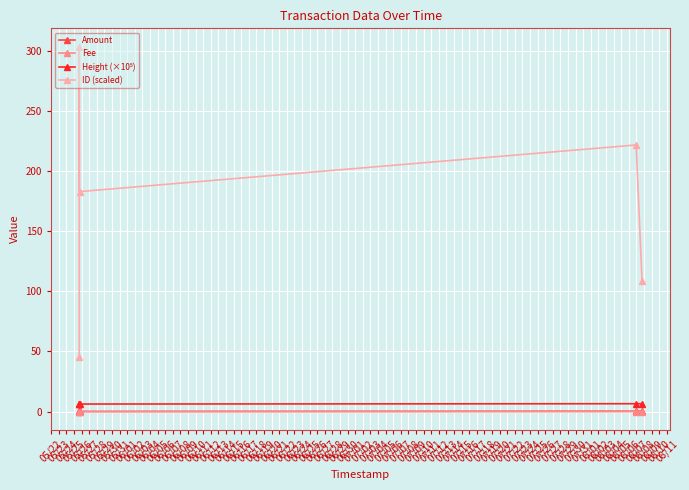

At which category is the sum across all series the highest?

05/23